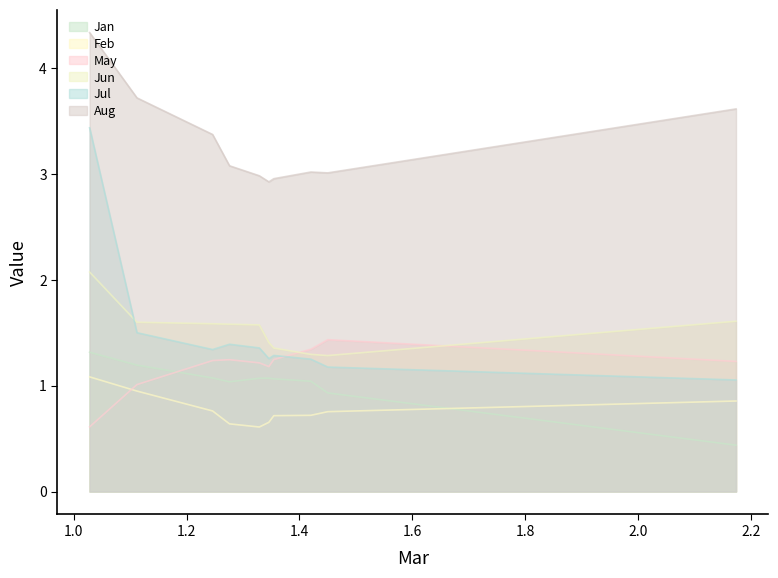

What is the sum of all Jan values?

10.2